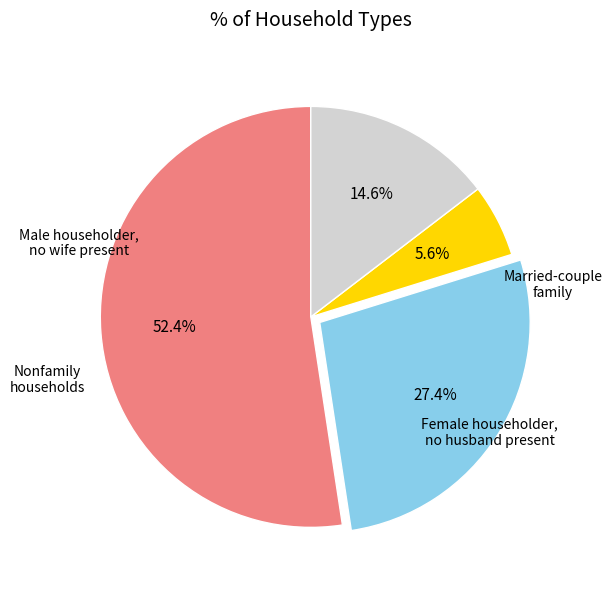

To the nearest percent, what is the difference between the largest and smallest slice percentages?

47%